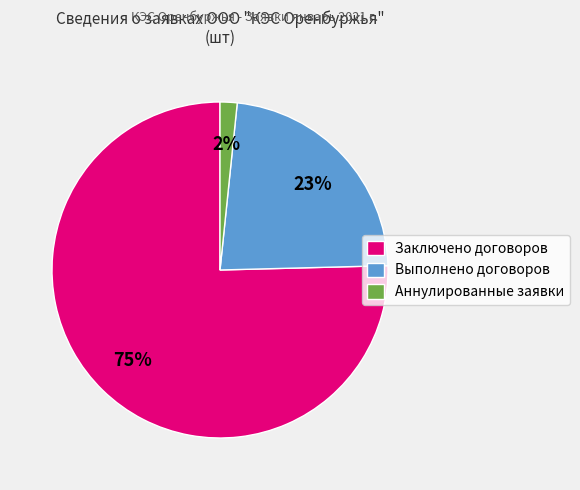

Is it true that Выполнено договоров is 23% of the pie?

True